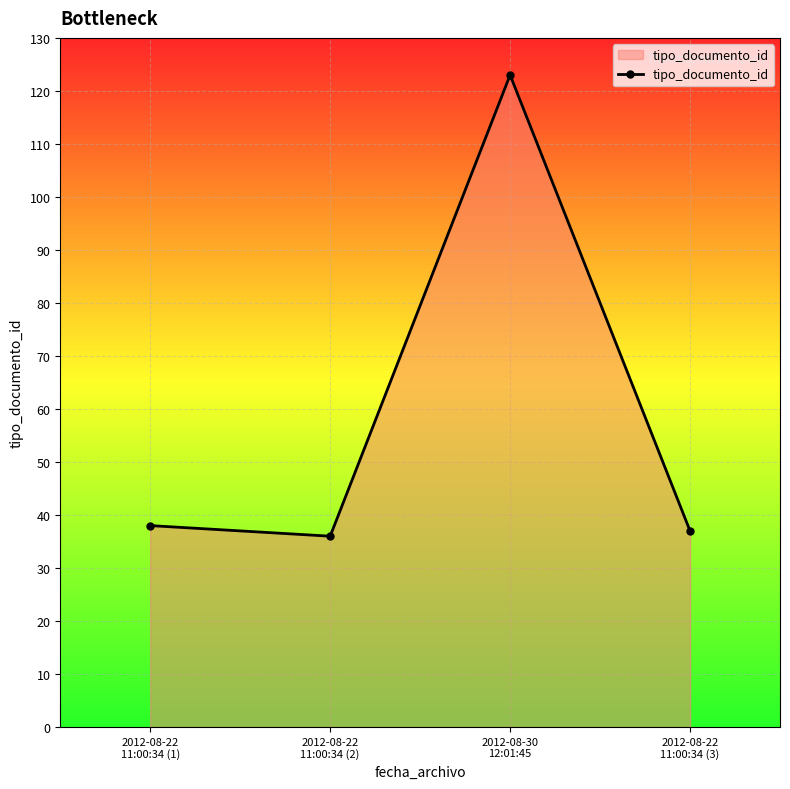

True or false: the data has more than 2 interior local peaks.

False